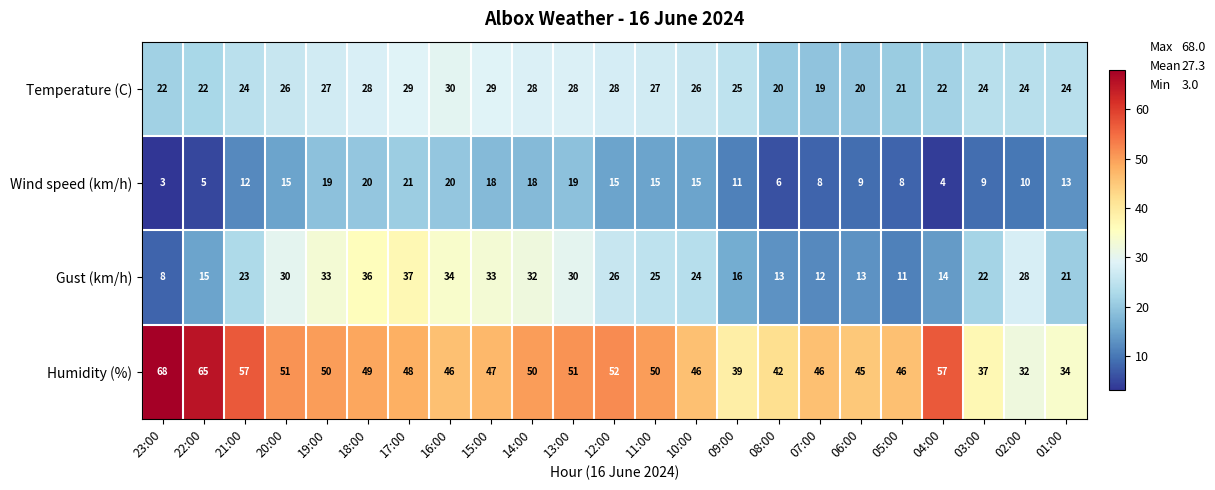

At which label is Gust (km/h) closest to 22?

03:00